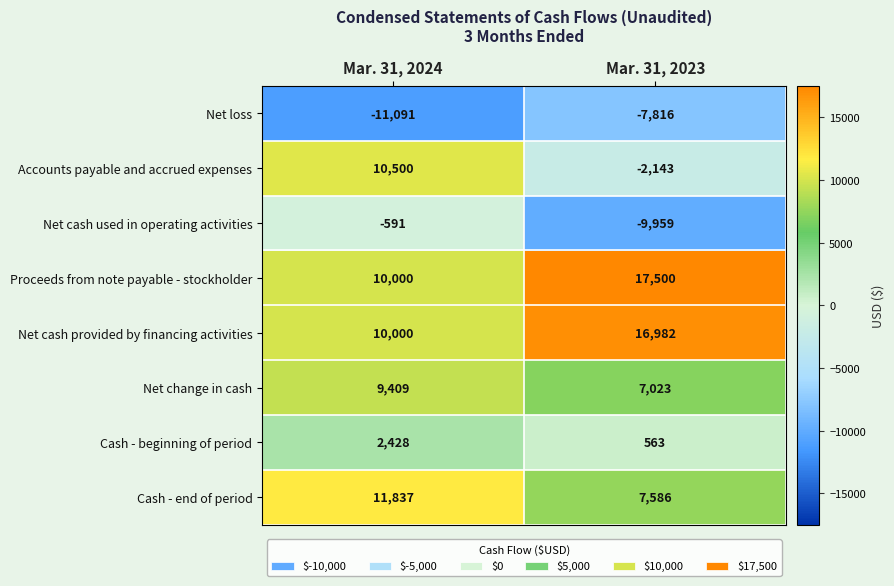

Between Mar. 31, 2024 and Mar. 31, 2023, which series saw the biggest shift?

Accounts payable and accrued expenses